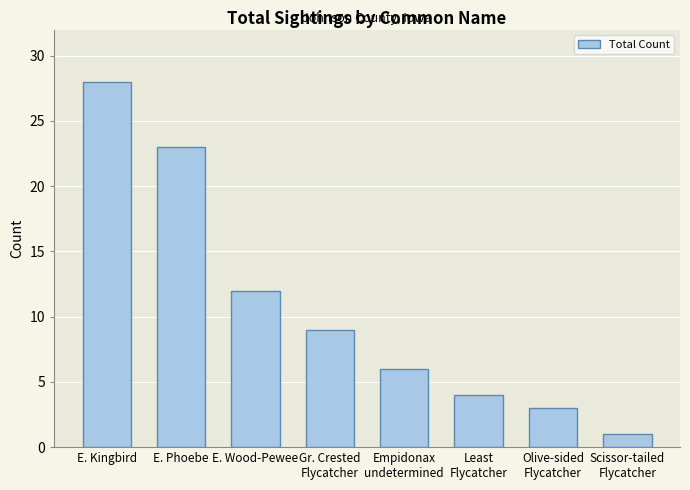

At which category does the chart reach its peak across all series?

E. Kingbird